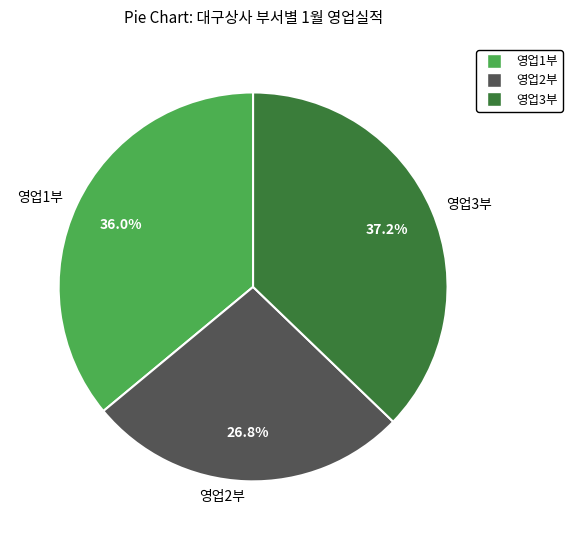

Combined, what portion of the pie is 영업1부 and 영업3부?

73.2%